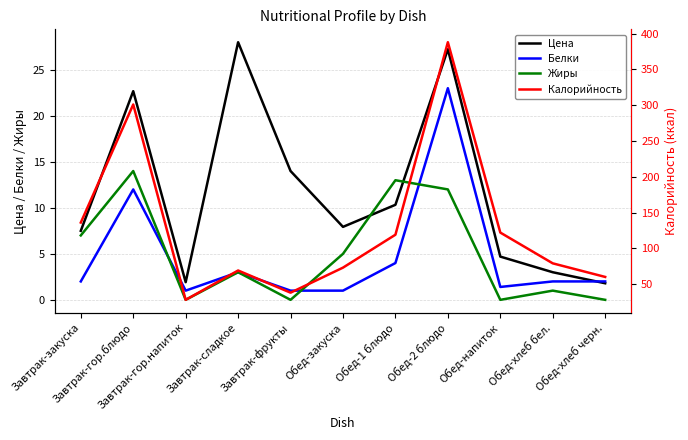

At which category is the sum across all series the highest?

Обед-2 блюдо